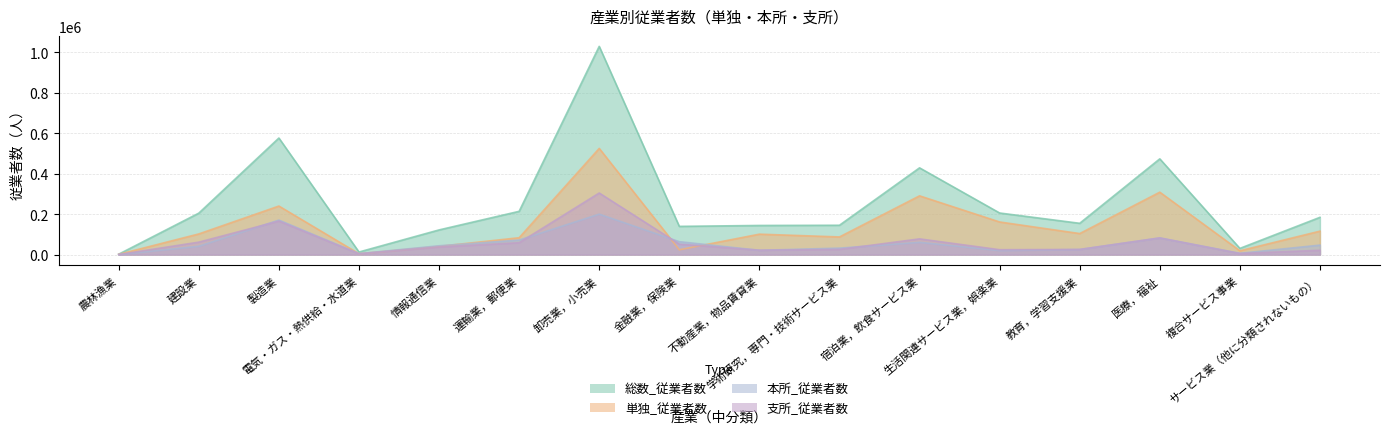

What are all the series names shown in the legend?

総数_従業者数, 単独_従業者数, 本所_従業者数, 支所_従業者数